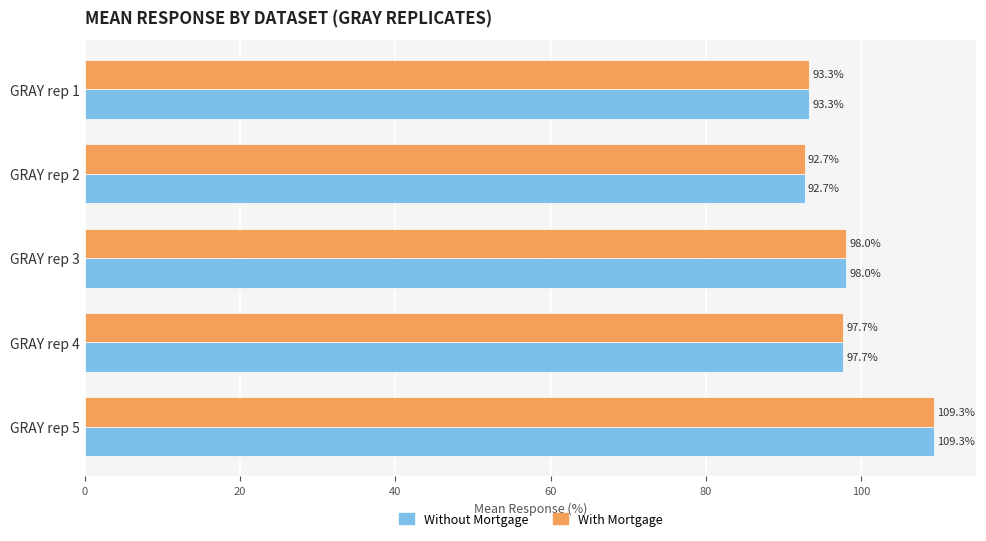

What is the average value of the With Mortgage series?

98.2